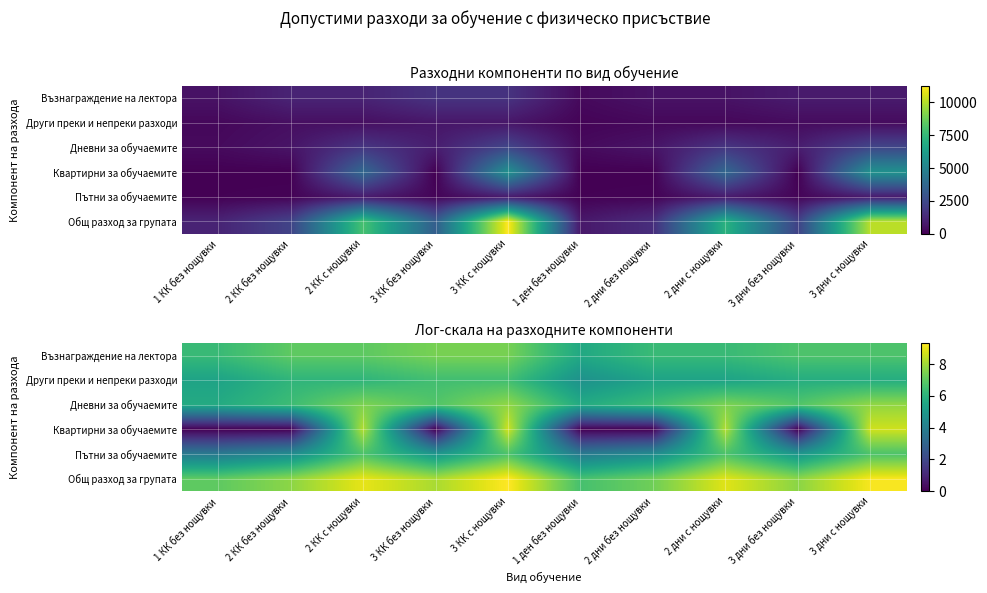

Which label corresponds to the smallest value in the chart?

1 КК без нощувки